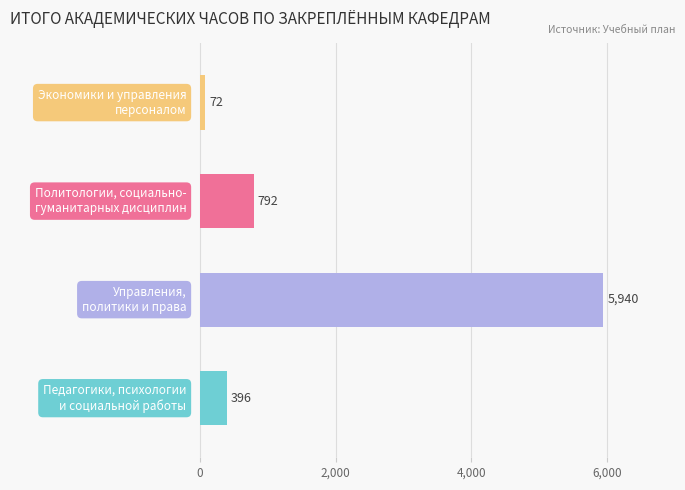

What is the average value?

1800